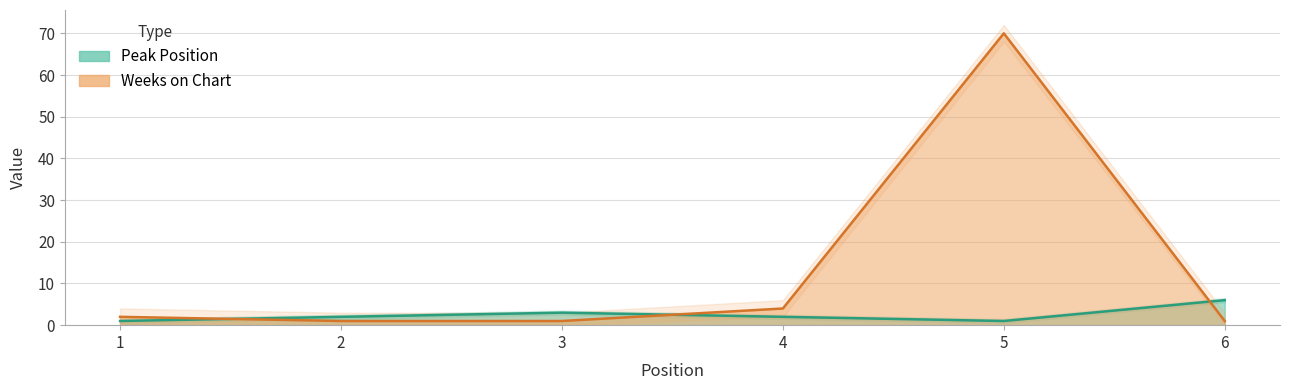

True or false: Peak Position has more than 2 points higher than both neighbors.

False